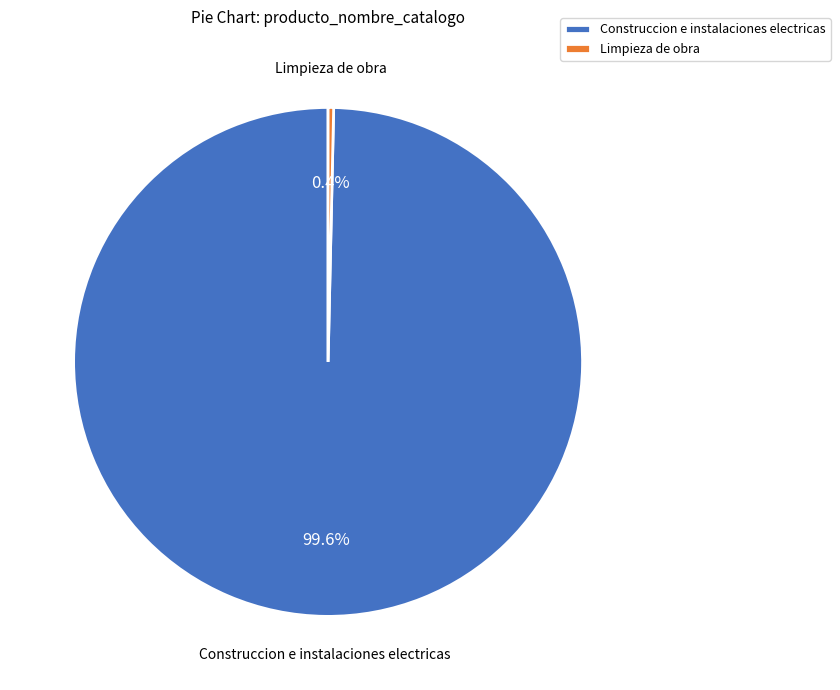

Is it true that Limpieza de obra is 0% of the pie?

True